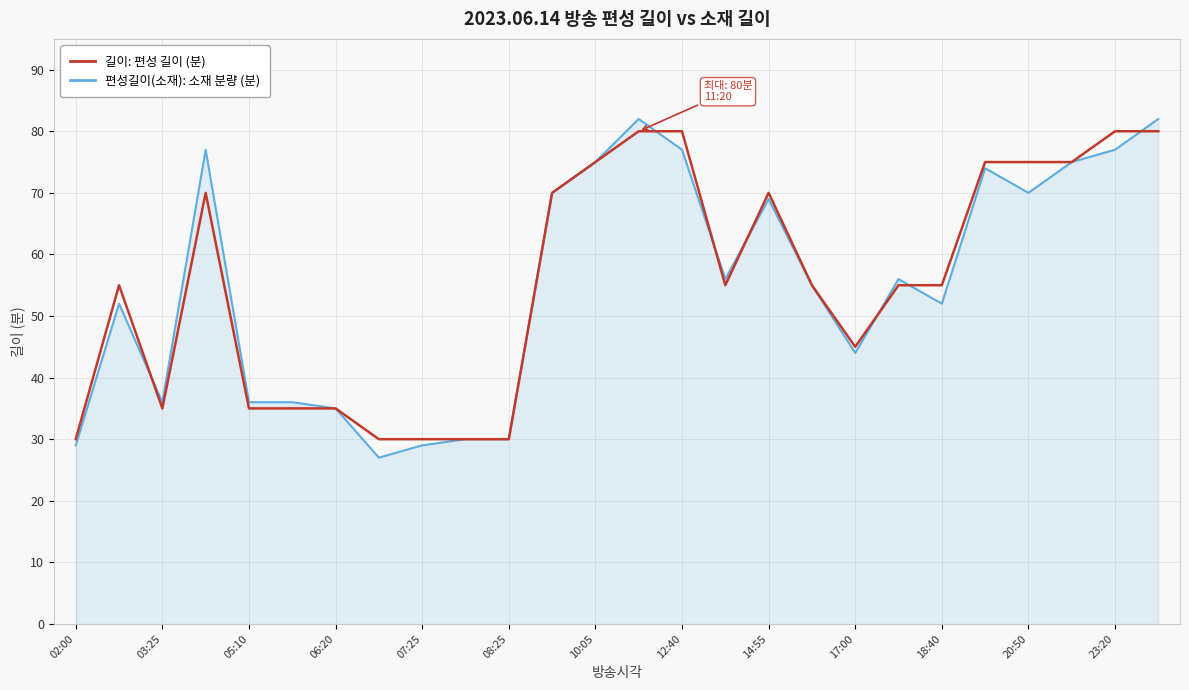

Rank the series by their maximum value, from highest to lowest.

편성길이(소재): 소재 분량 (분), 길이: 편성 길이 (분)